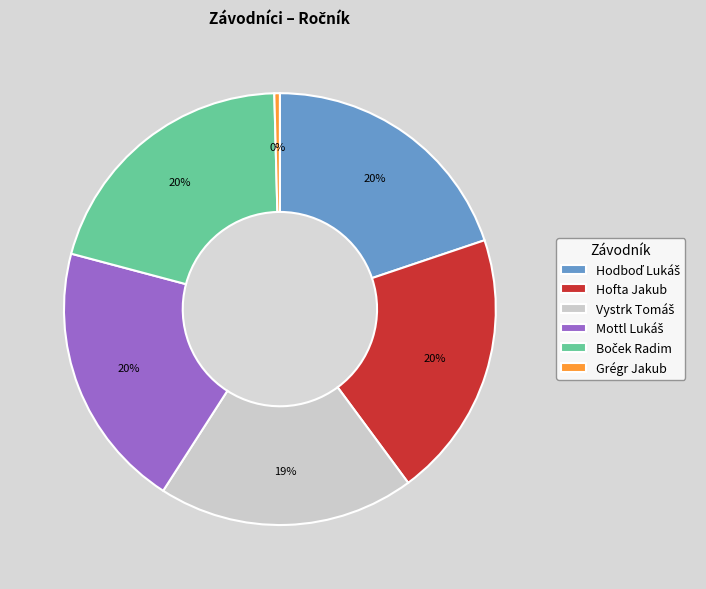

Does any single category account for the majority?

No